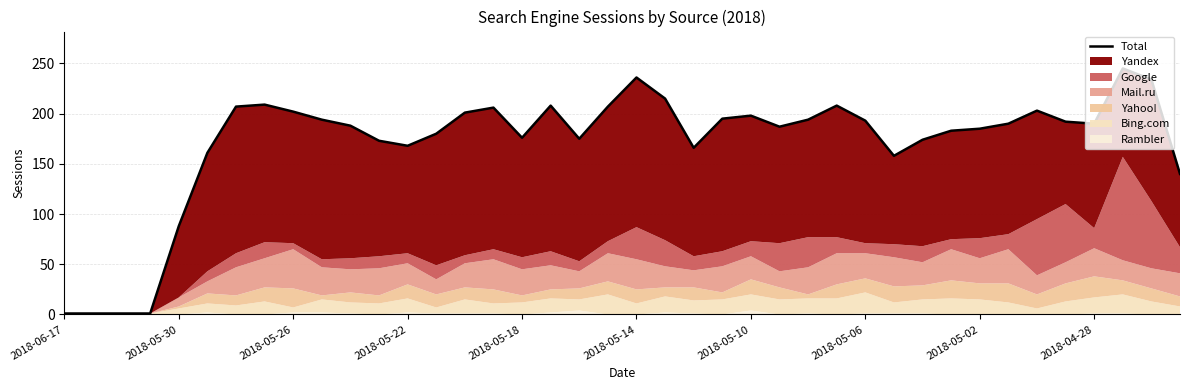

What is the smallest value displayed?

1